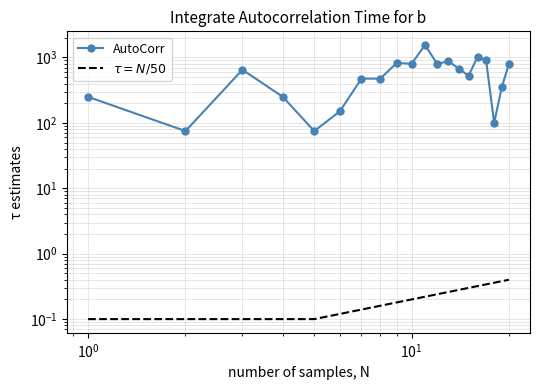

True or false: AutoCorr and $\tau = N/50$ intersect in this chart.

False